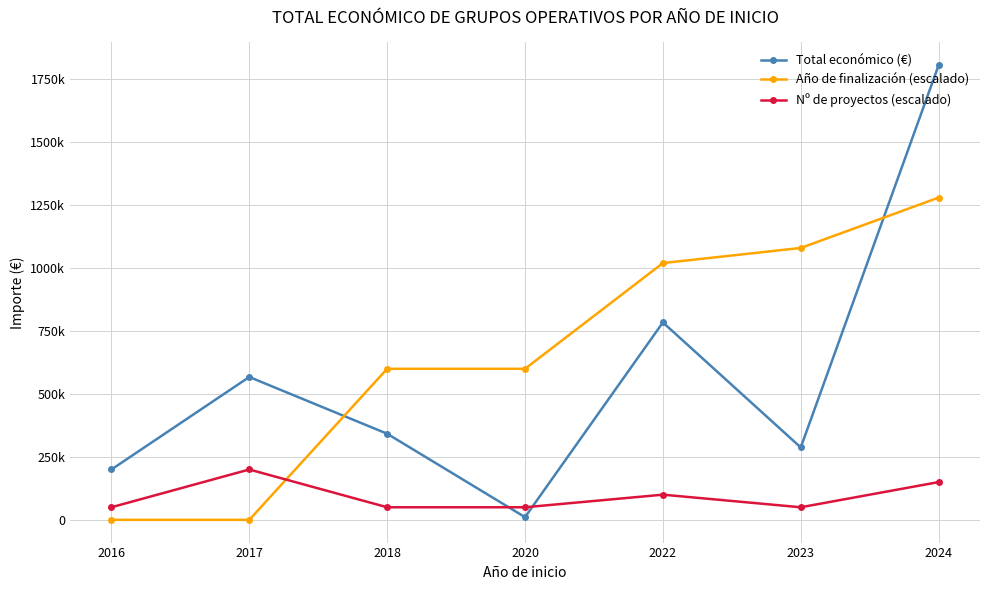

Which series changed the most between 2022 and 2023?

Total económico (€)